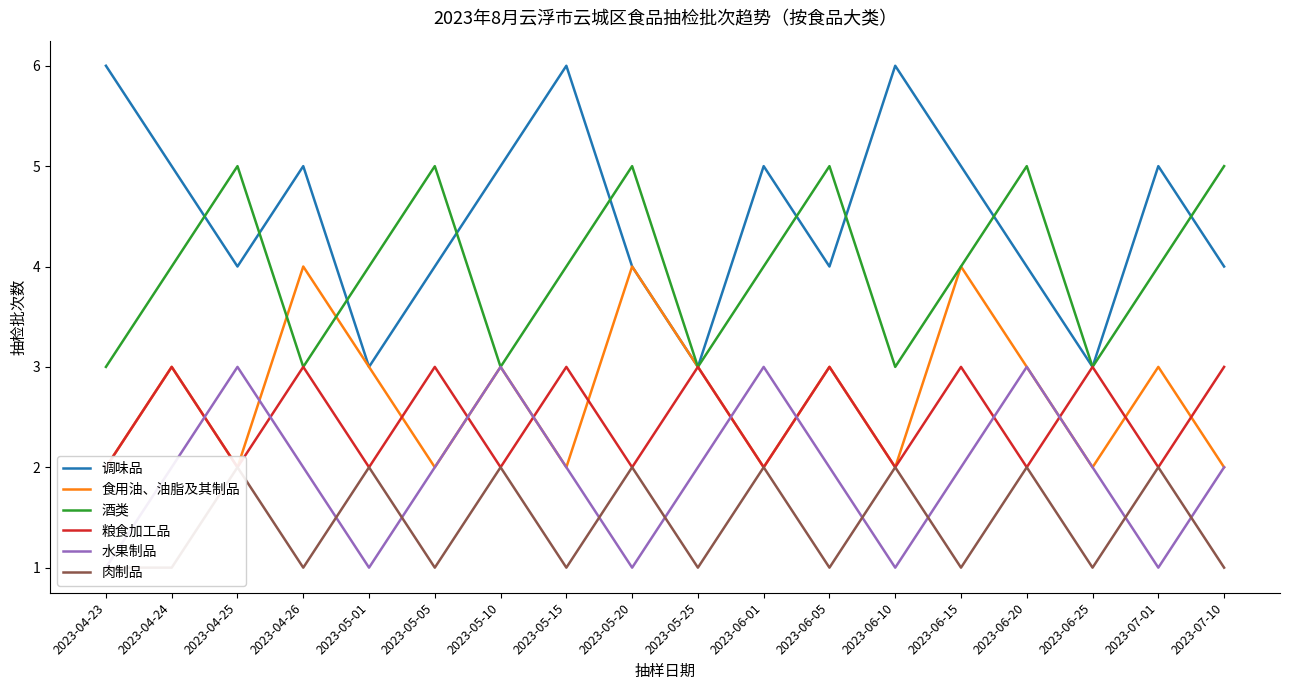

What is the label of the 3rd point from the right?

2023-06-25